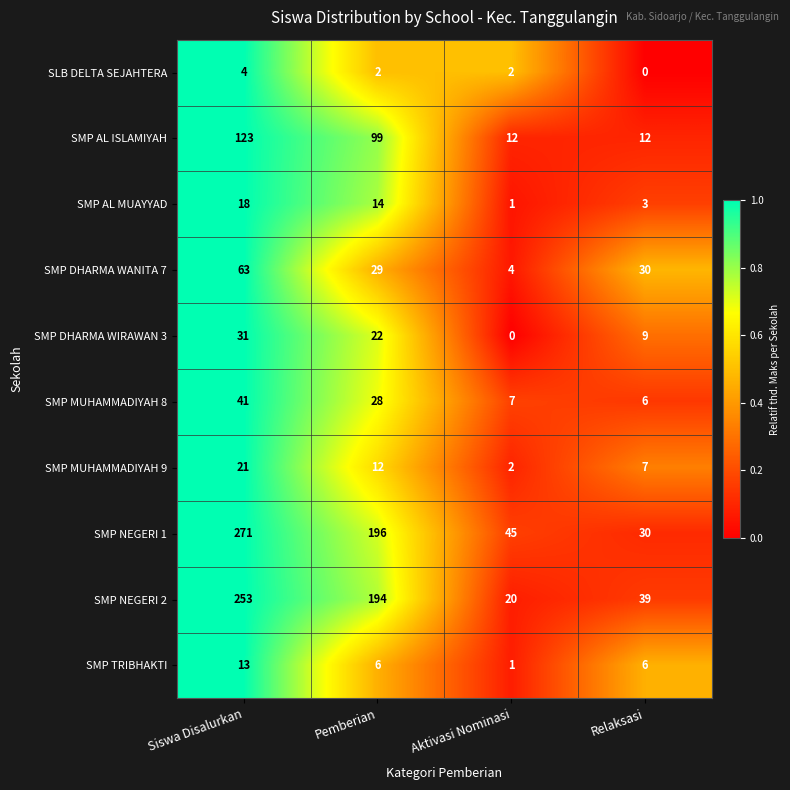

What is the greatest value displayed?

271